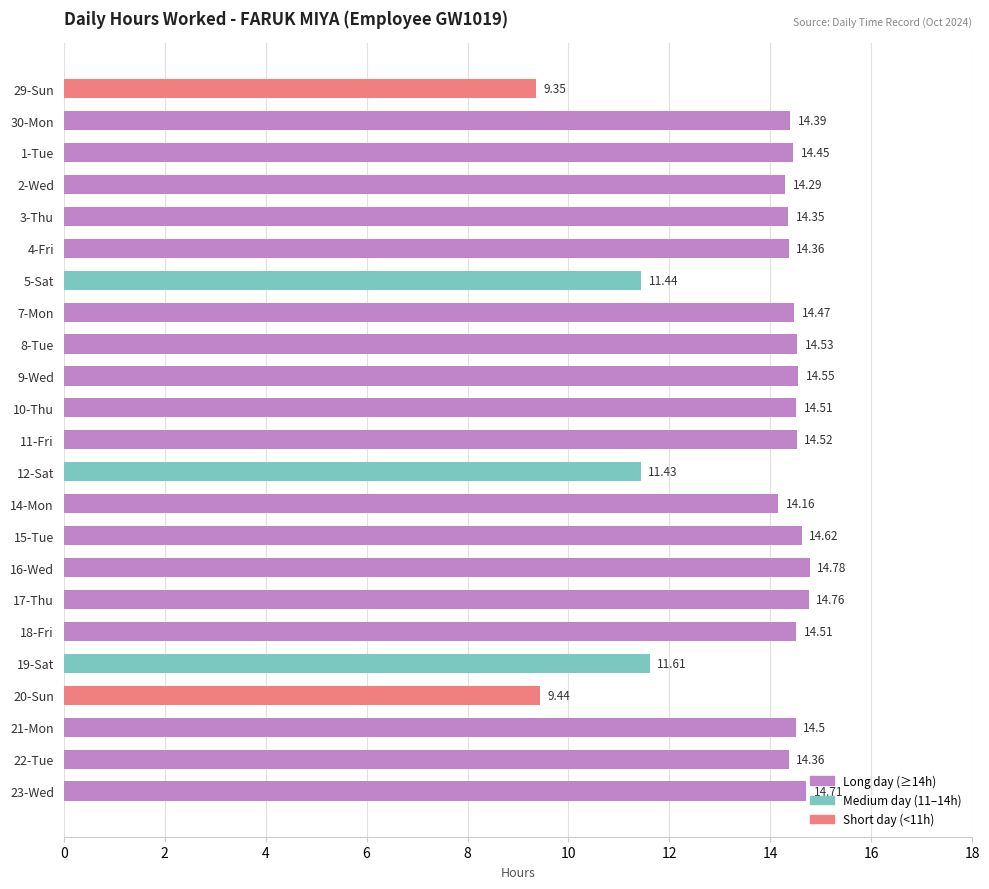

What is the difference between the maximum and second lowest values?

5.3